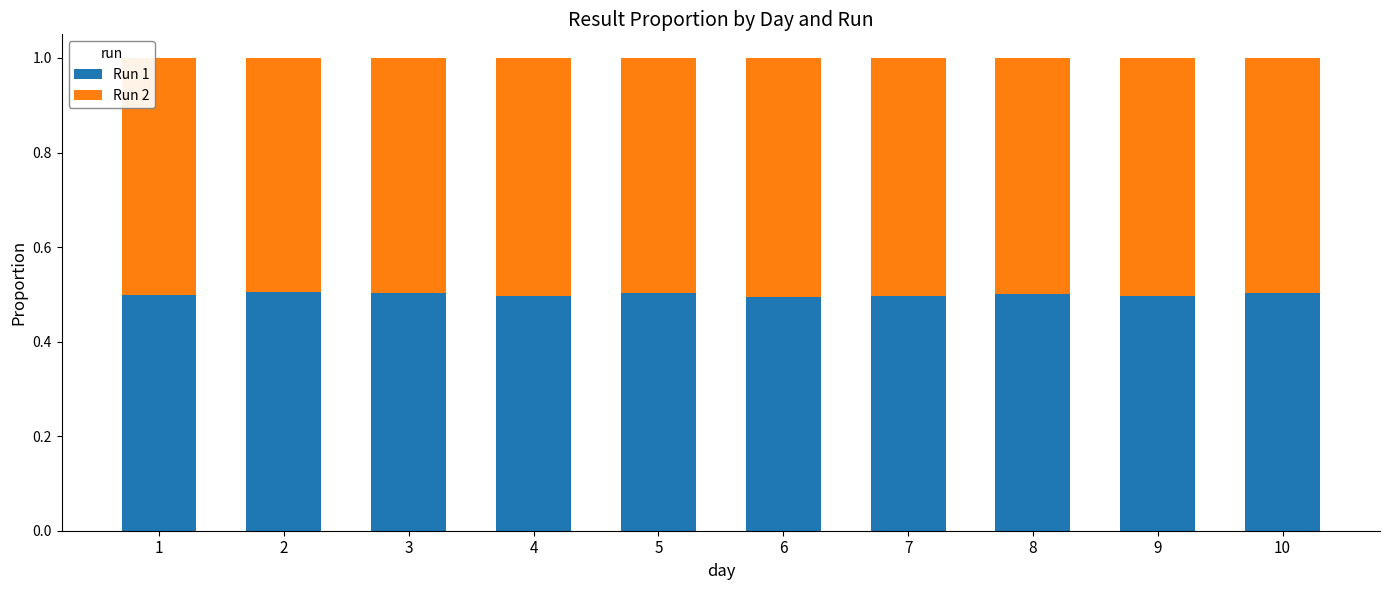

What are all the series names shown in the legend?

Run 1, Run 2